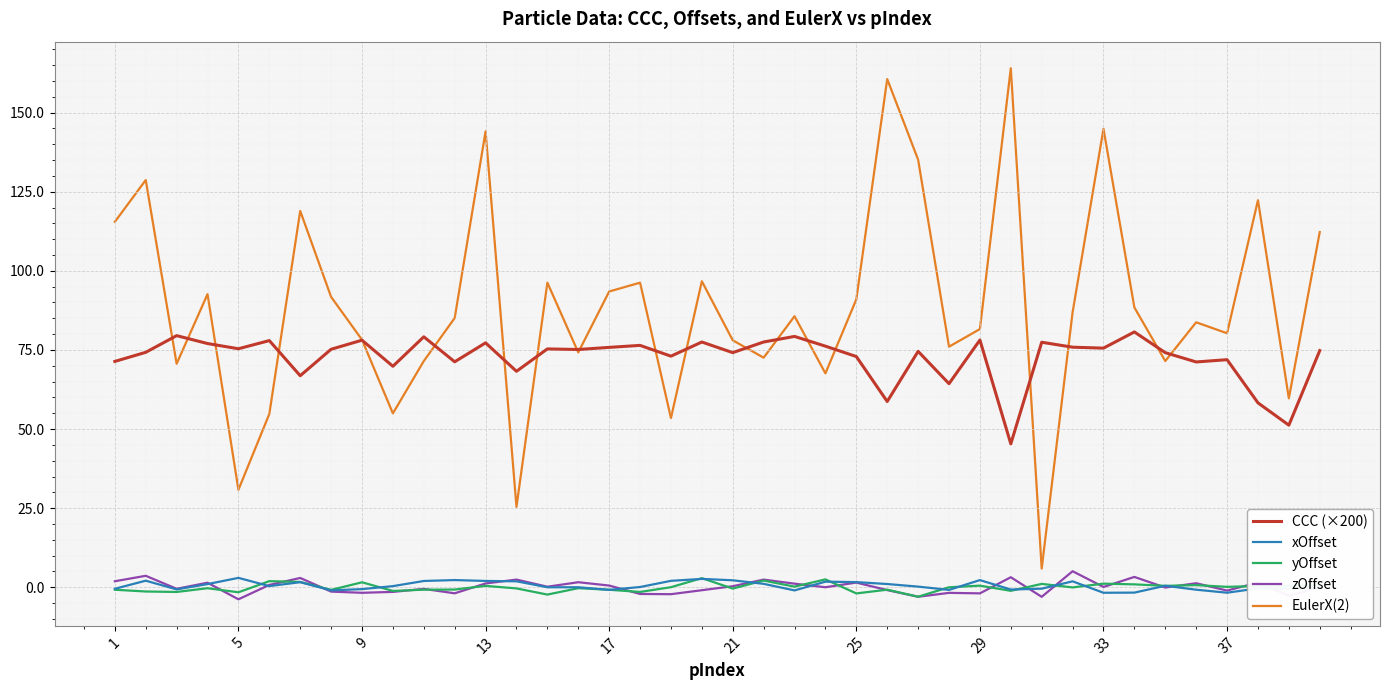

How many lines are shown in the chart?

5